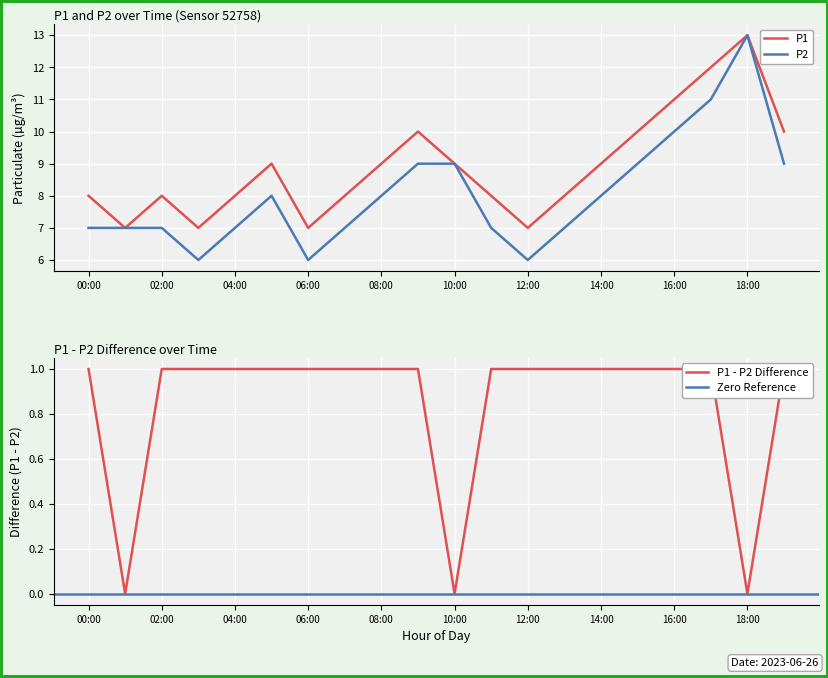

The P2 series shows 7 at 02:00. True or false?

True